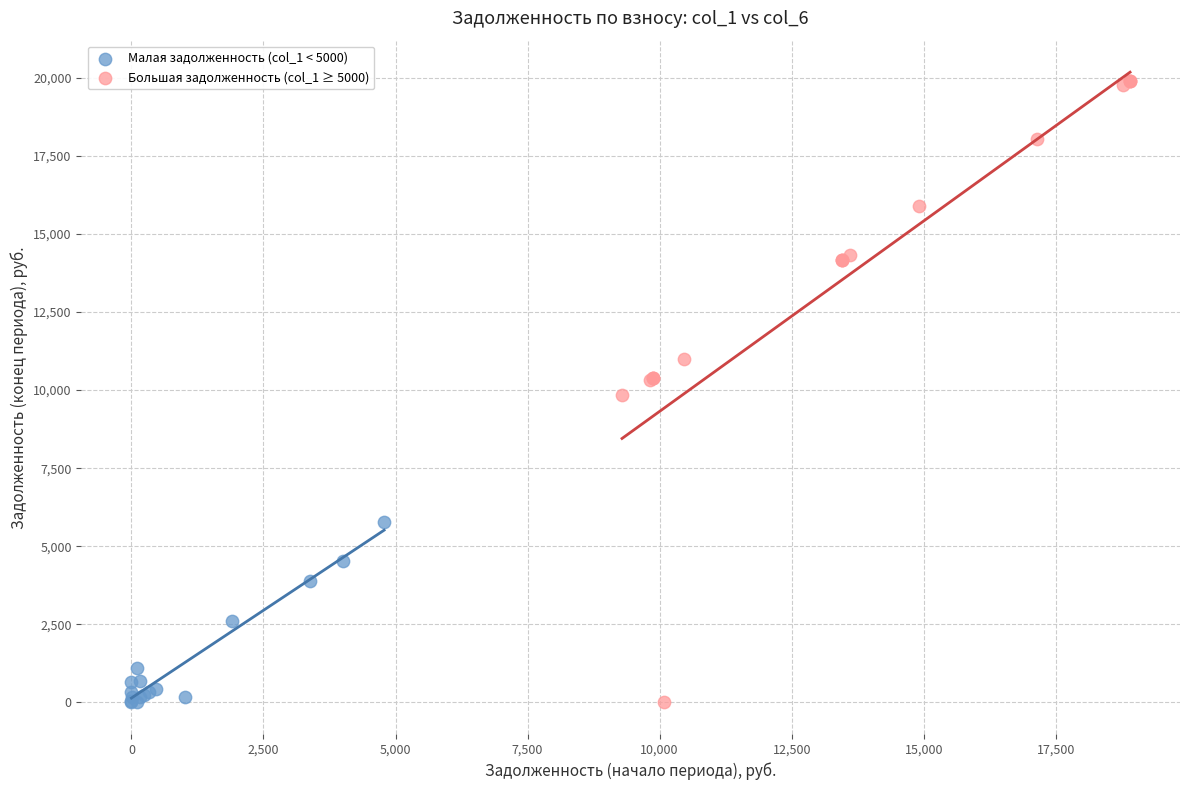

Which series has the widest spread of Y values?

Большая задолженность (col_1 ≥ 5000)